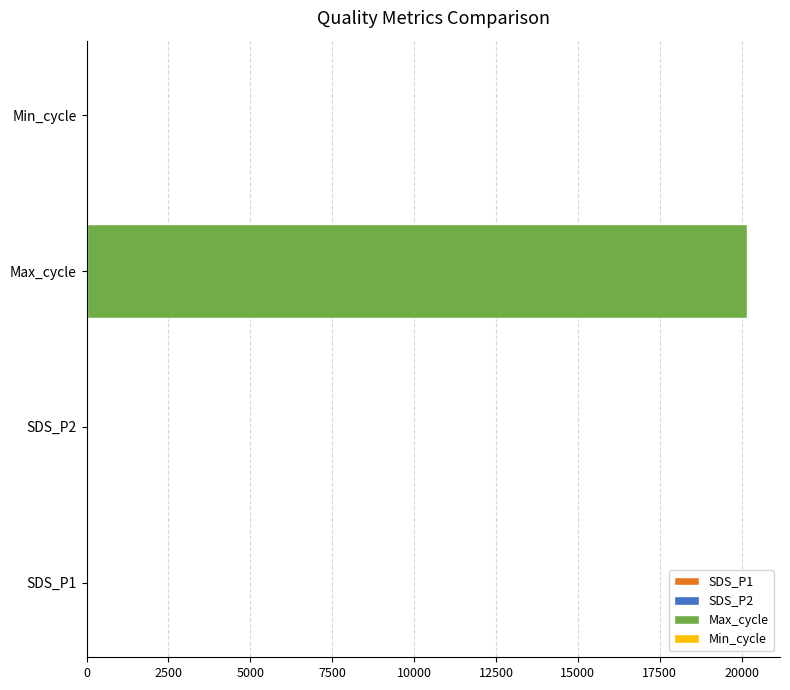

Rank the series at 25 from lowest to highest value.

SDS_P2, SDS_P1, Min_cycle, Max_cycle